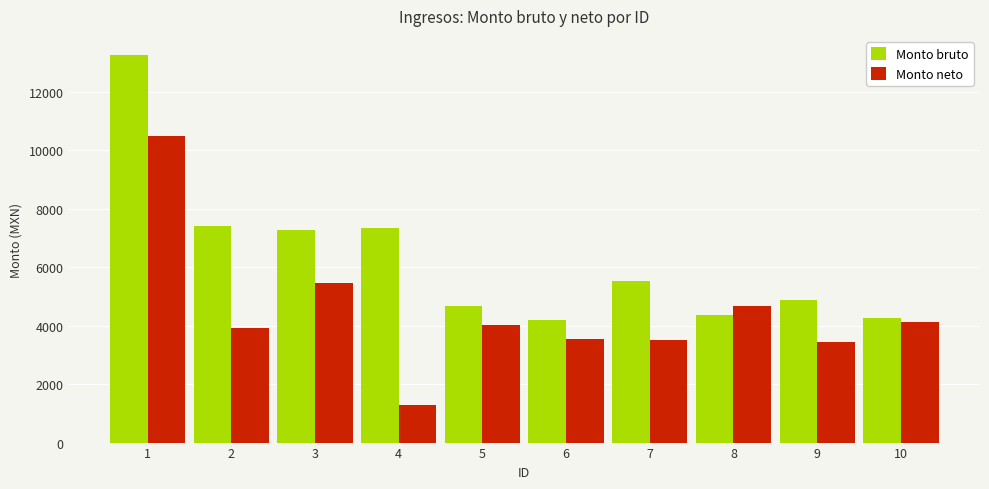

What is the minimum value for Monto neto?

1287.4